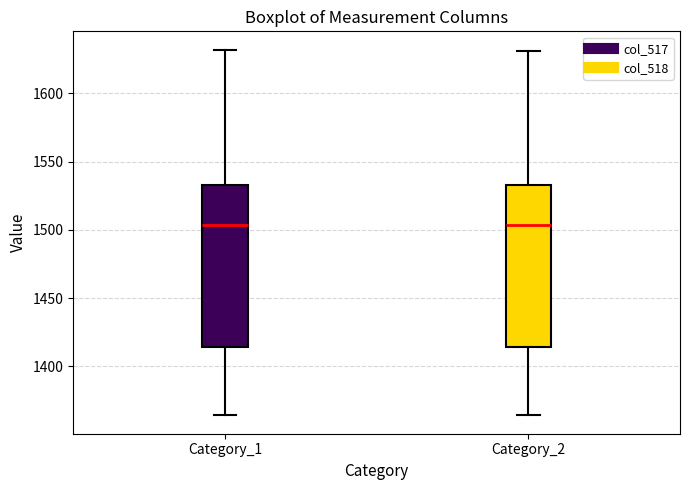

Reading left to right, read every box against the y-axis: the position of its median line, the range the box covers, and the ends of its whiskers. The values are not printed on the chart, so give them approximately, as read against the axis.

Category_1: median 1505, box 1415 to 1535, whiskers 1365 to 1630
Category_2: median 1505, box 1415 to 1535, whiskers 1365 to 1630